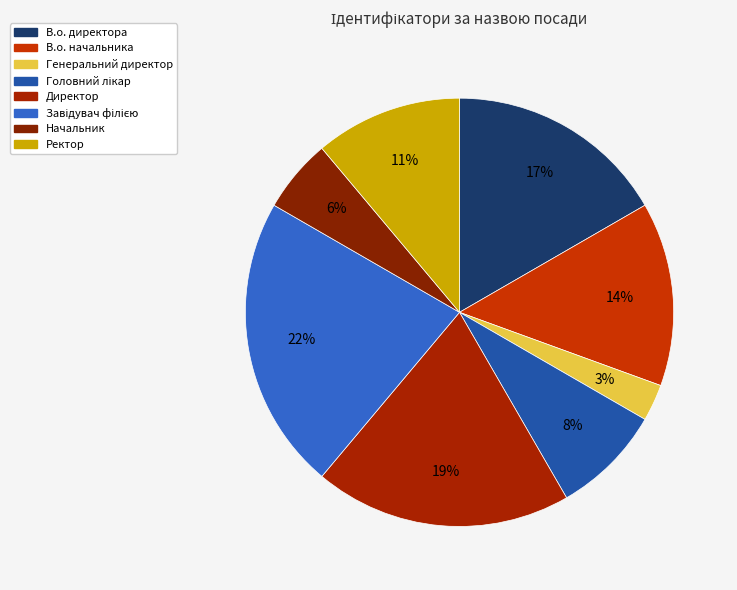

To the nearest percent, what portion does Генеральний директор represent?

3%